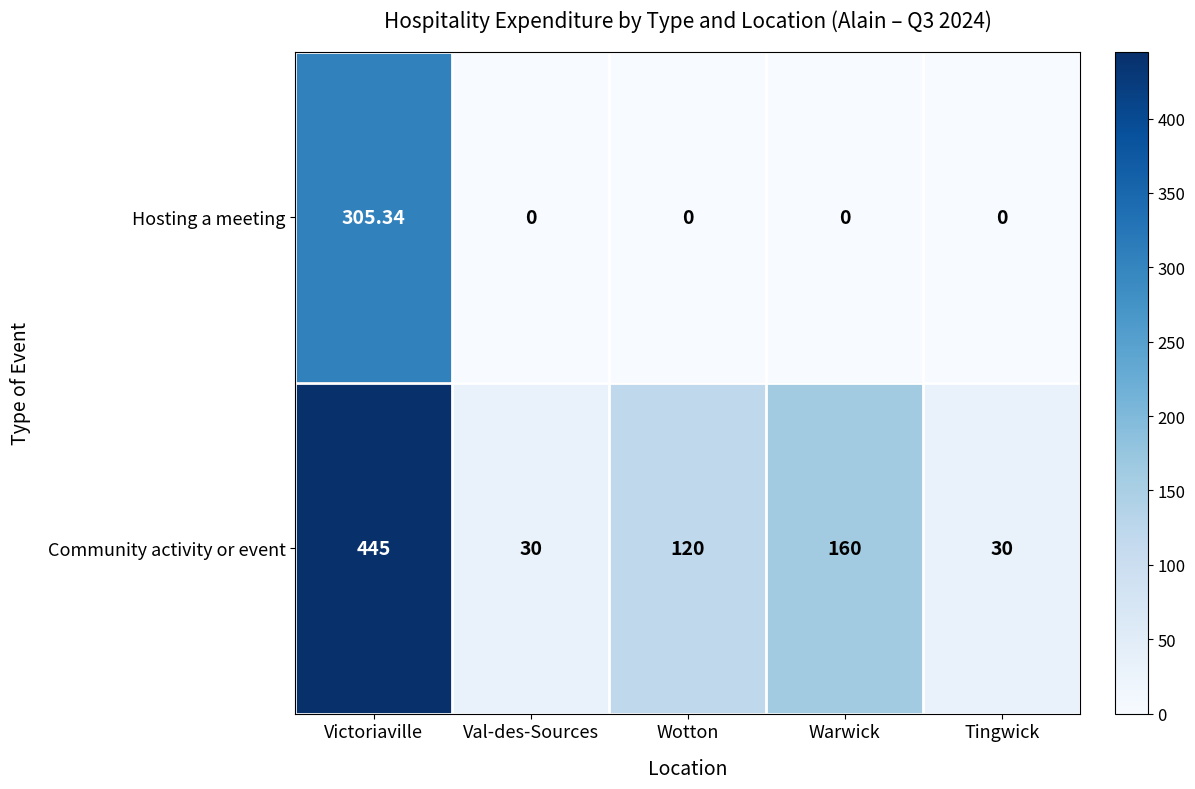

Rank the series by their average value, from lowest to highest.

Hosting a meeting, Community activity or event